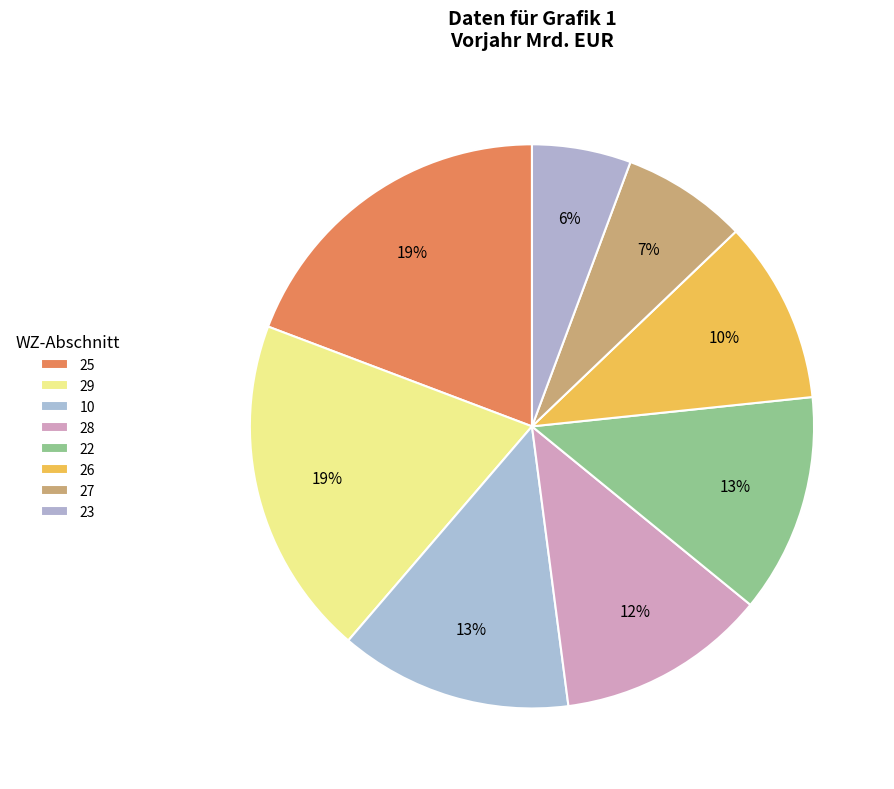

To the nearest percent, what is the combined percentage of 29 and 28?

32%